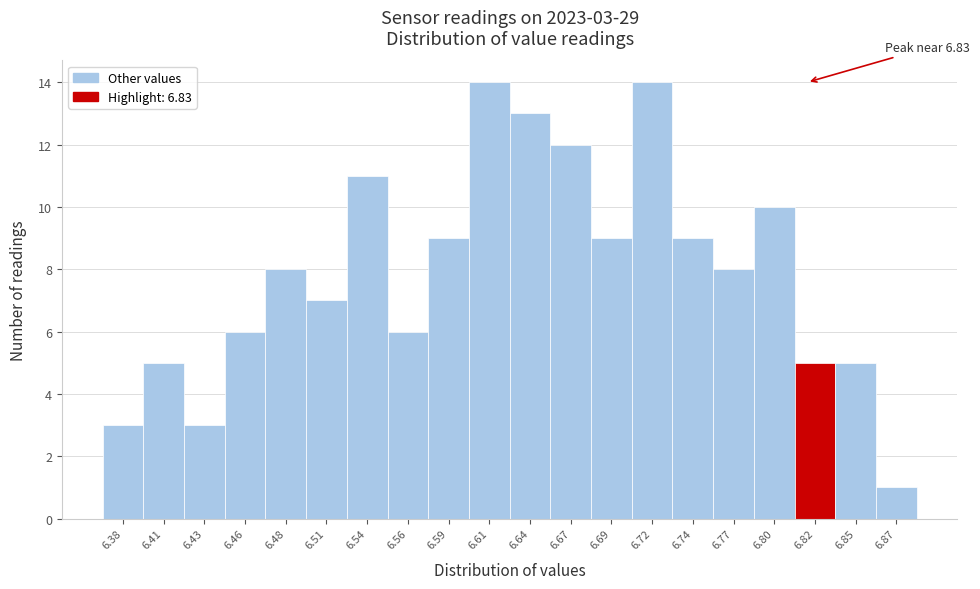

Reading right to left, list all the values displayed in this chart.

1	5	5	10	8	9	14	9	12	13	14	9	6	11	7	8	6	3	5	3